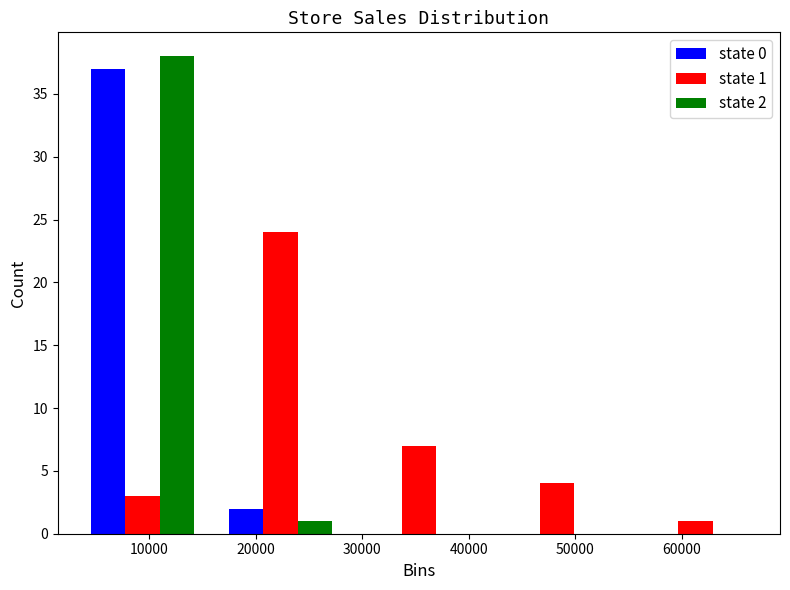

In the state 0 series, which range on the x-axis has the tallest bar?

3000 to 16000